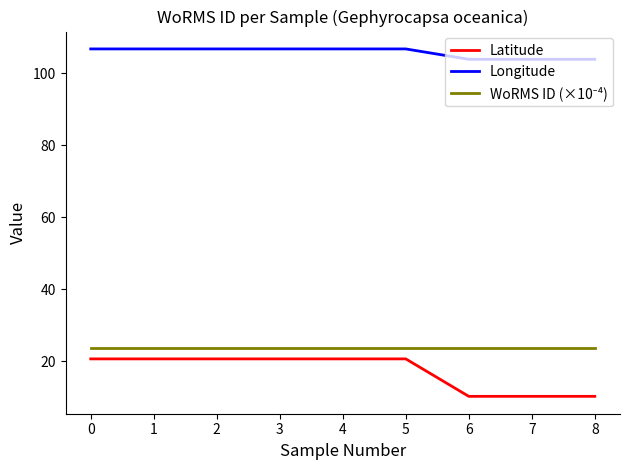

Is it true that Latitude equals 10.3 at 8?

True